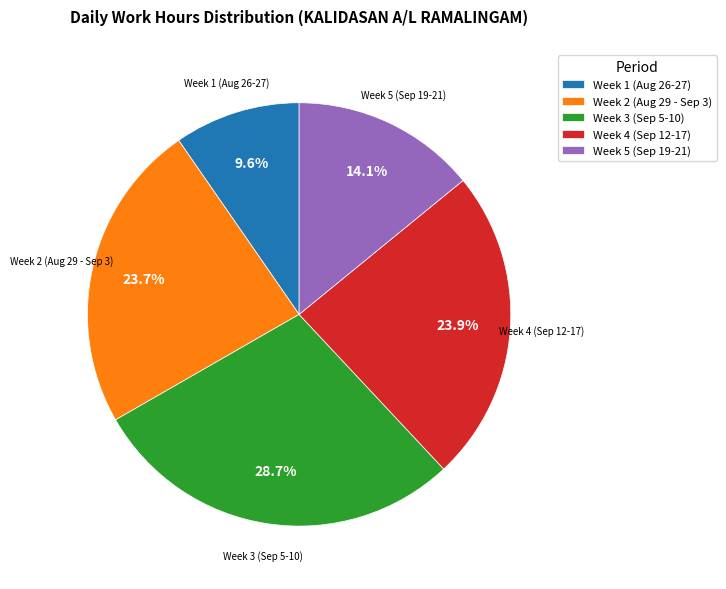

What is the total percentage of Week 4 (Sep 12-17) and Week 5 (Sep 19-21)?

38.0%